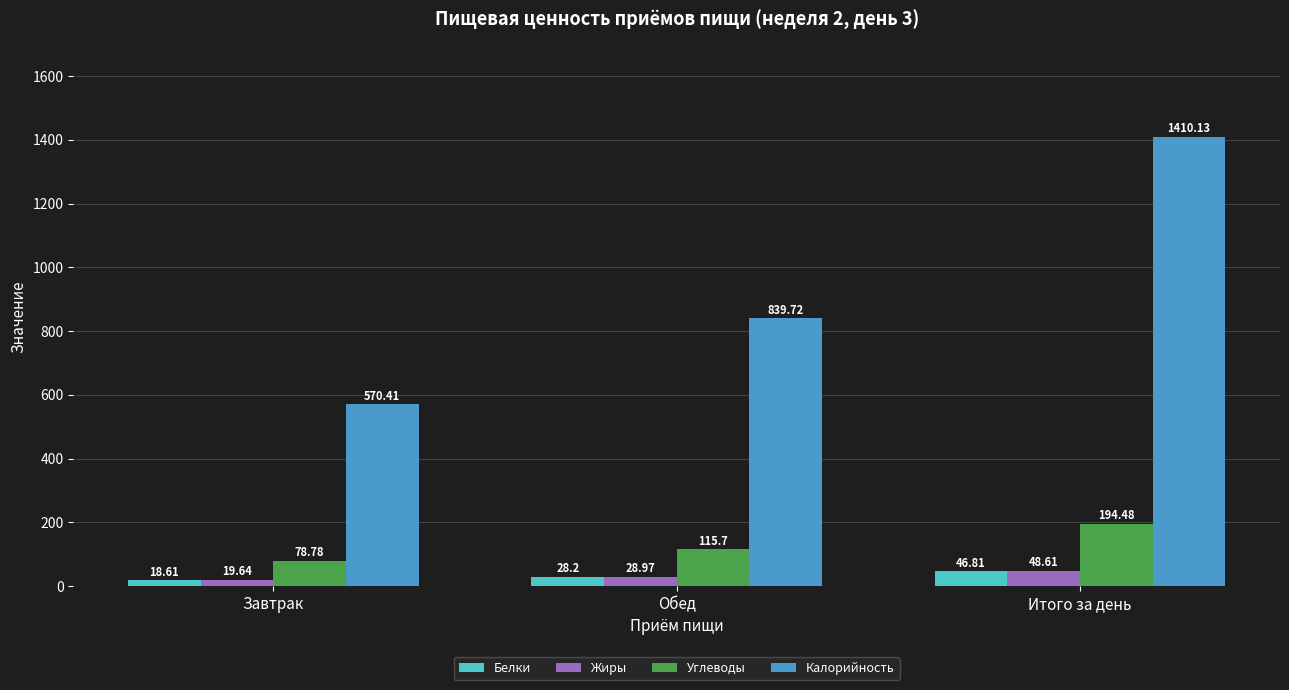

At how many categories does at least one series exceed 226?

3